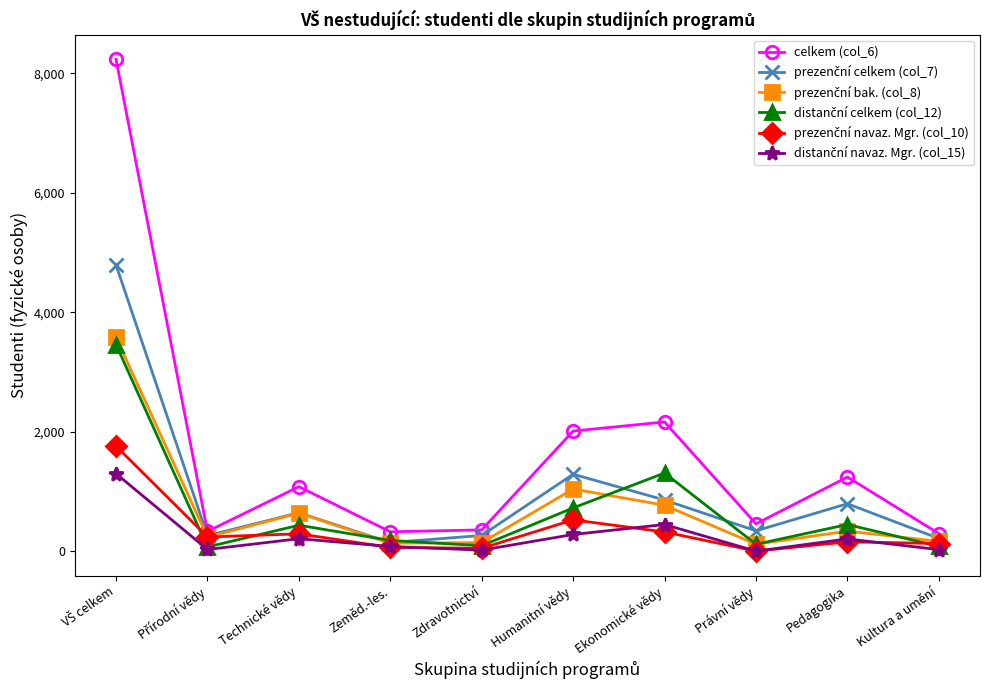

The value of celkem (col_6) at Ekonomické vědy is 2164. True or false?

True